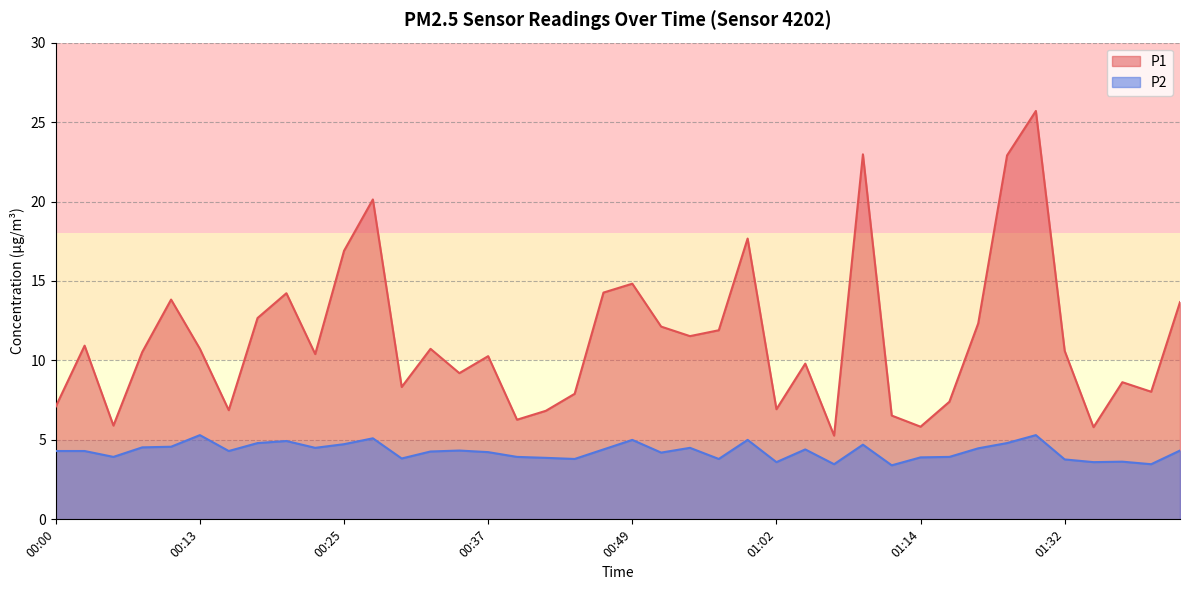

At which category does the chart reach its minimum across all series?

01:12